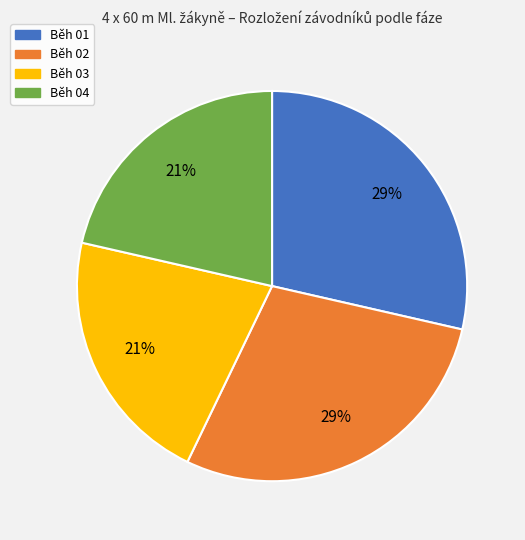

Is Běh 02 the majority of the pie?

No